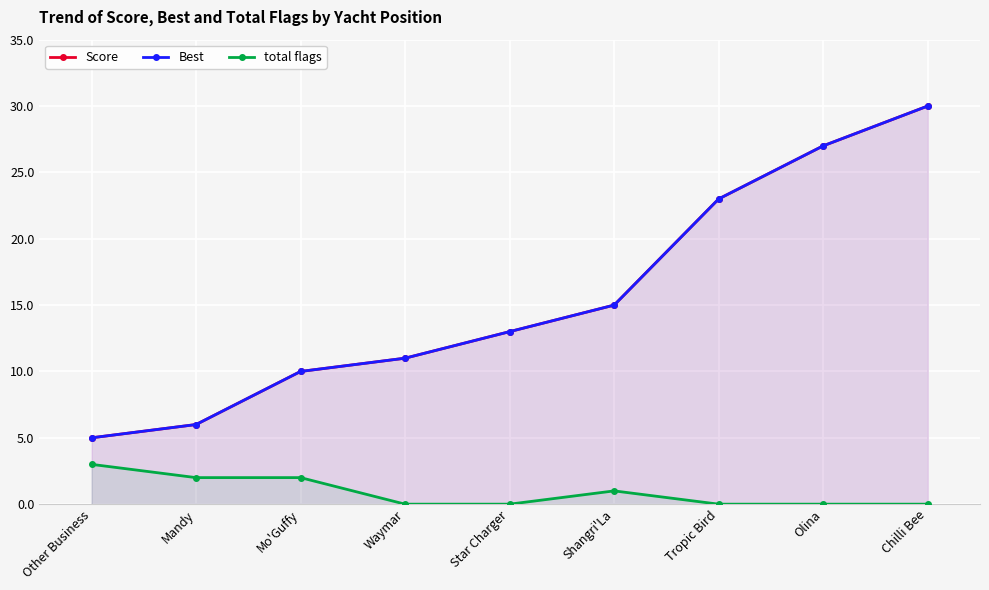

True or false: Best has a value of 10 at Mo'Guffy.

True